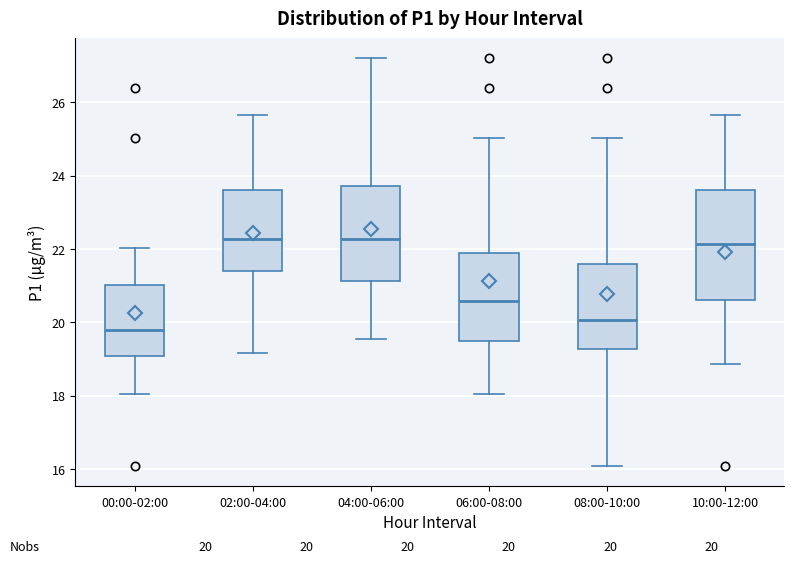

Comparing the boxes themselves (not the whiskers), which one is the tallest?

10:00-12:00